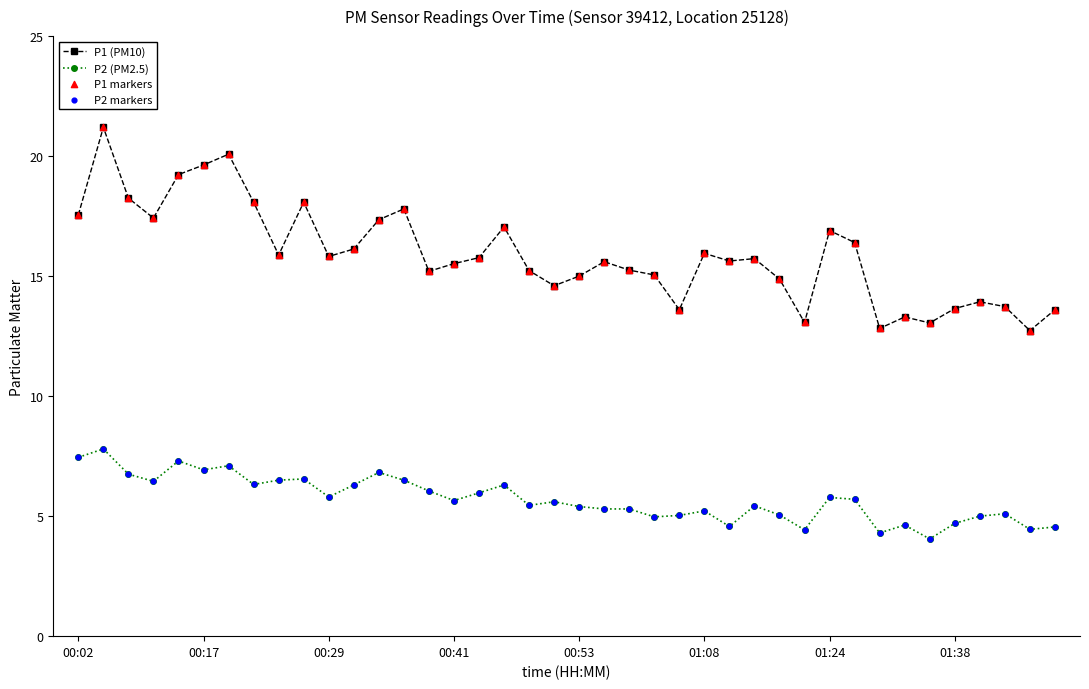

What is the difference between the second highest and minimum values in the P2 (PM2.5) series?

3.4